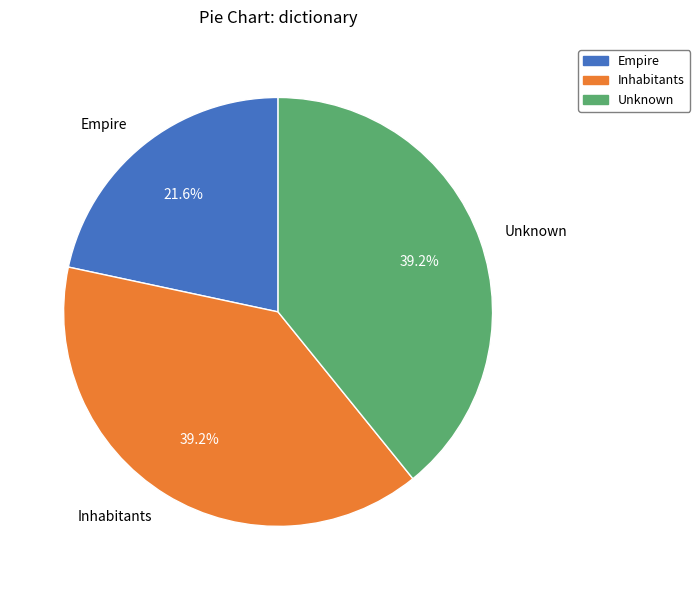

Is Unknown the majority of the pie?

No